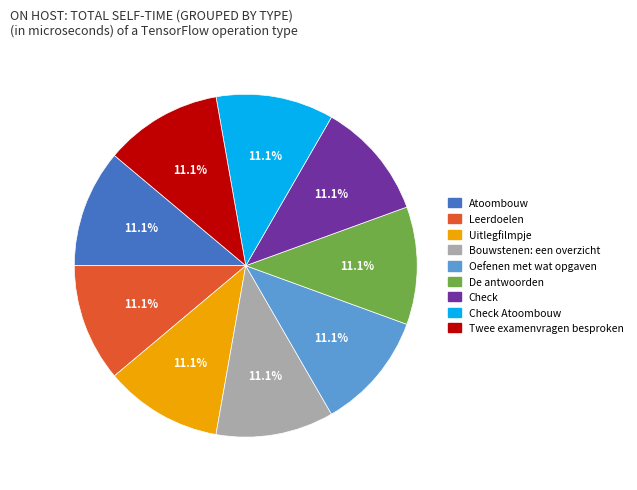

Is there any slice that represents more than half of the pie?

No